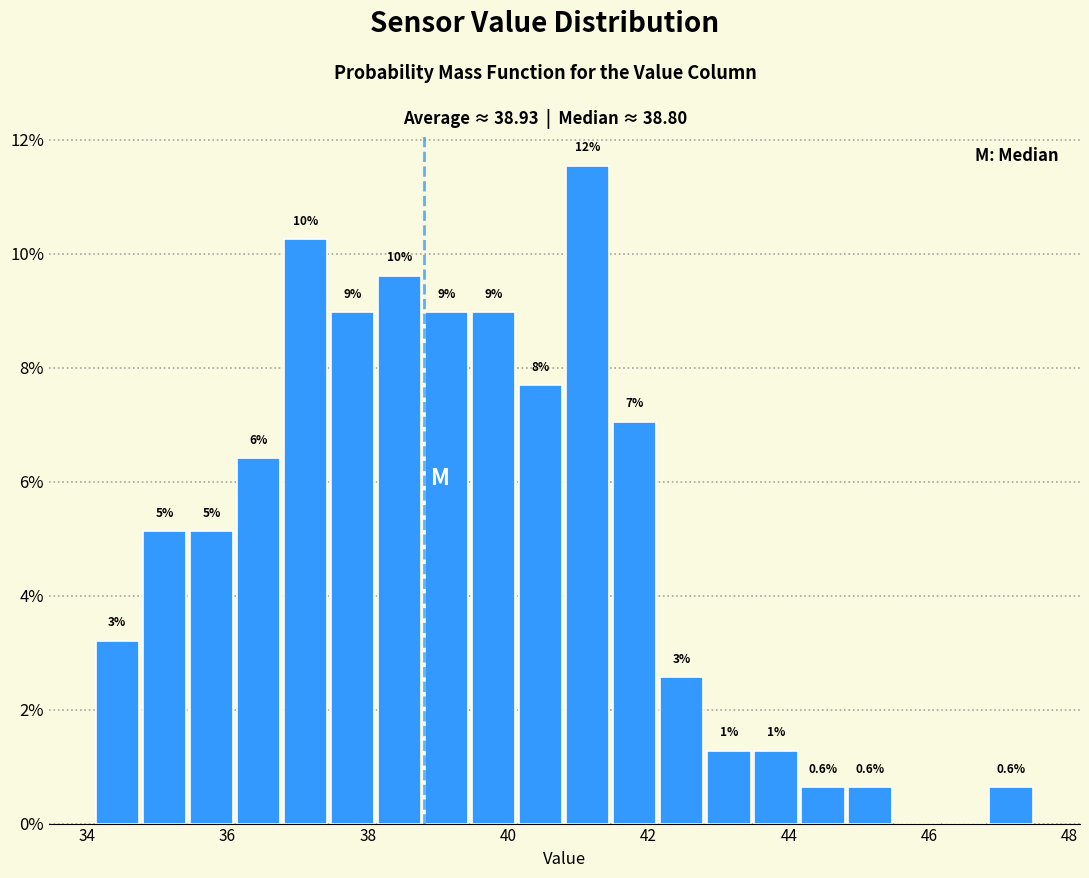

Read against the x-axis, roughly where is the centre of the tallest bar?

41.2